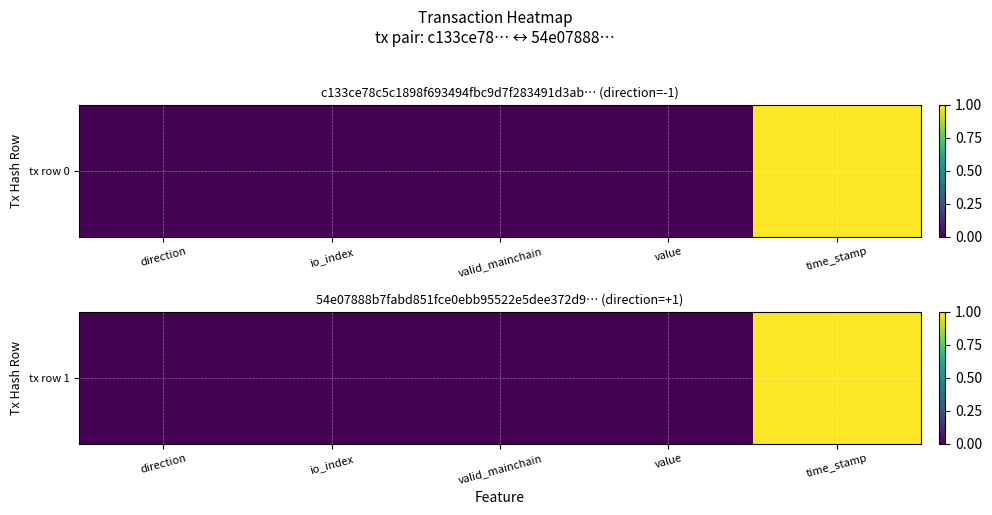

Count the number of categories in the chart.

5